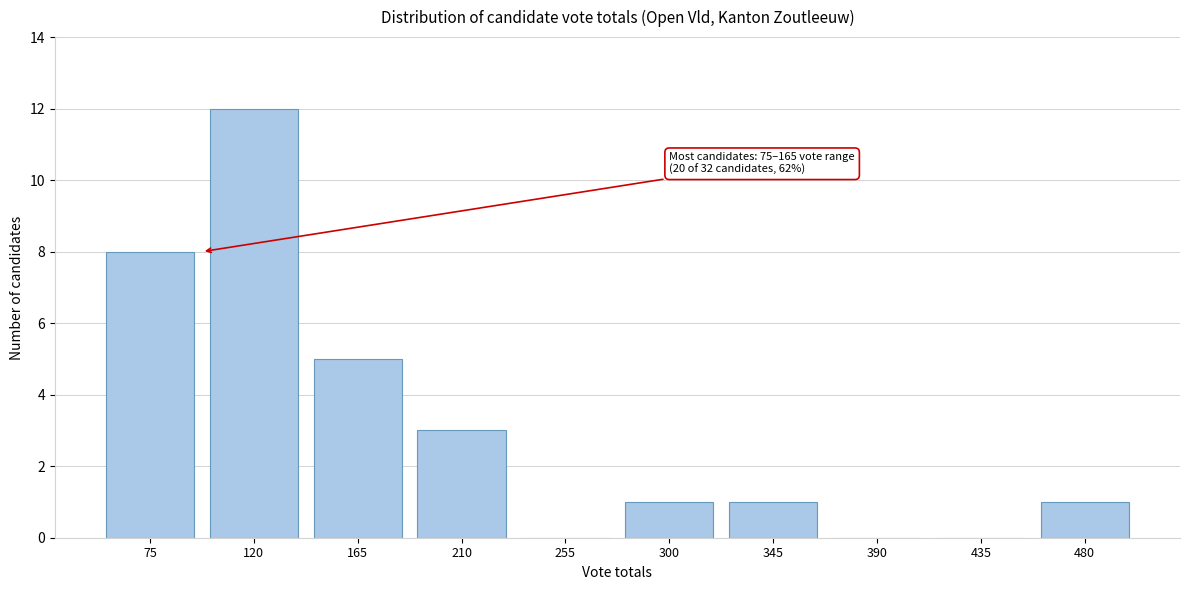

Reading right to left, list all the values displayed in this chart.

480=1	435=0	390=0	345=1	300=1	255=0	210=3	165=5	120=12	75=8